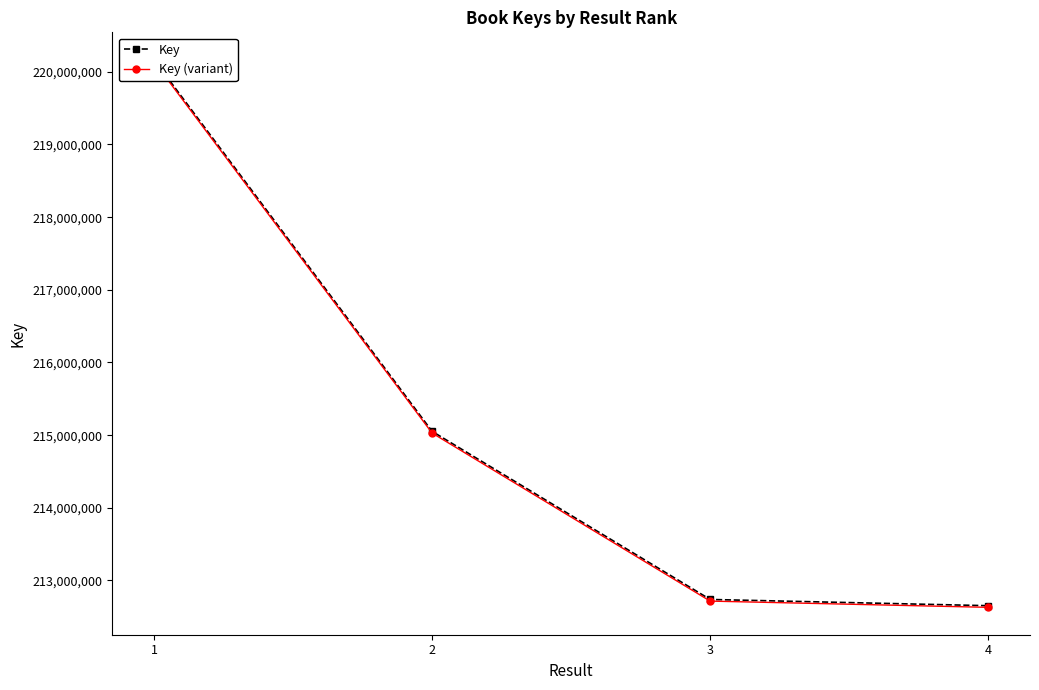

True or false: Key (variant) and Key cross at least once.

False